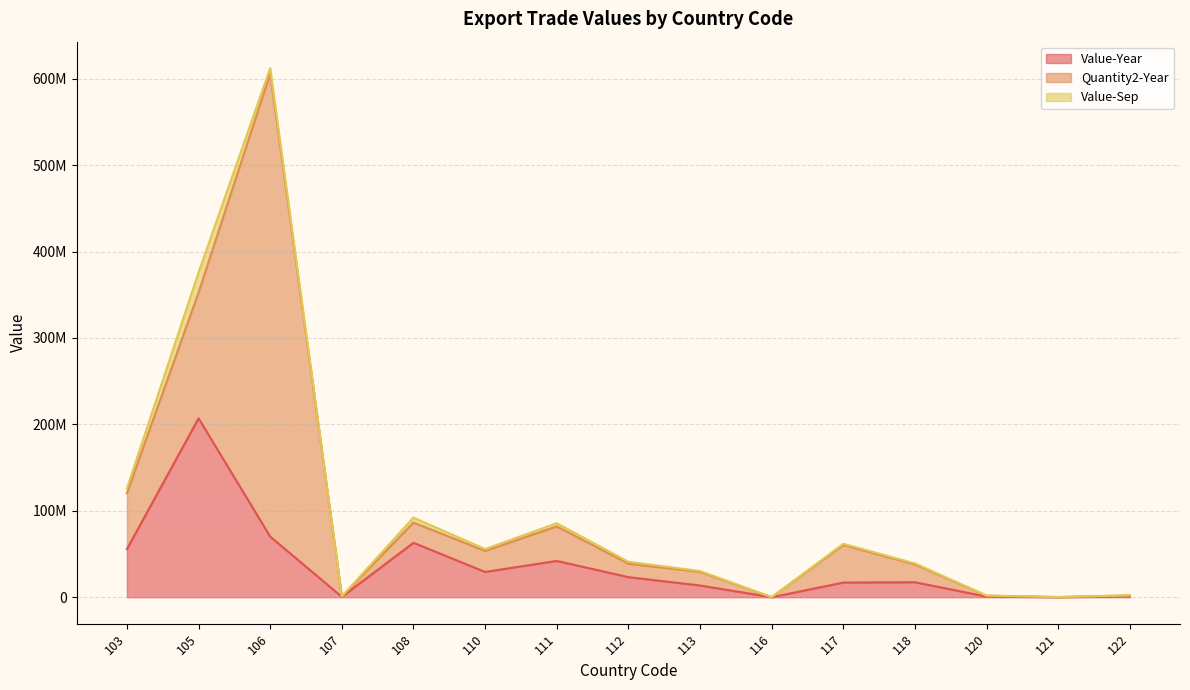

Which series changed the most between 108 and 116?

Value-Year